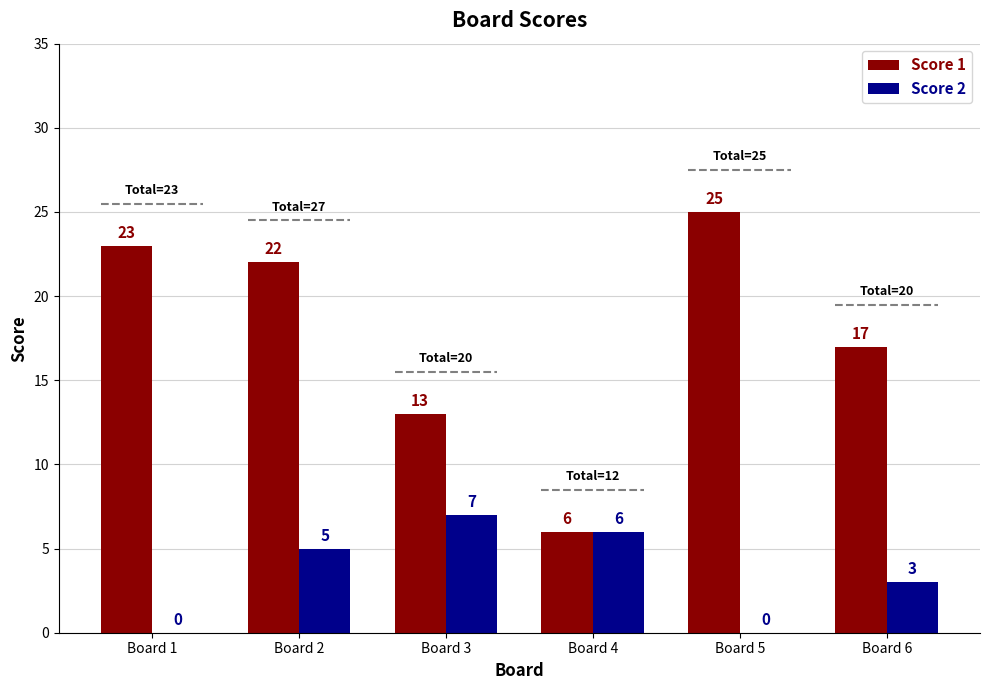

How many data points in Score 1 are less than 22?

3